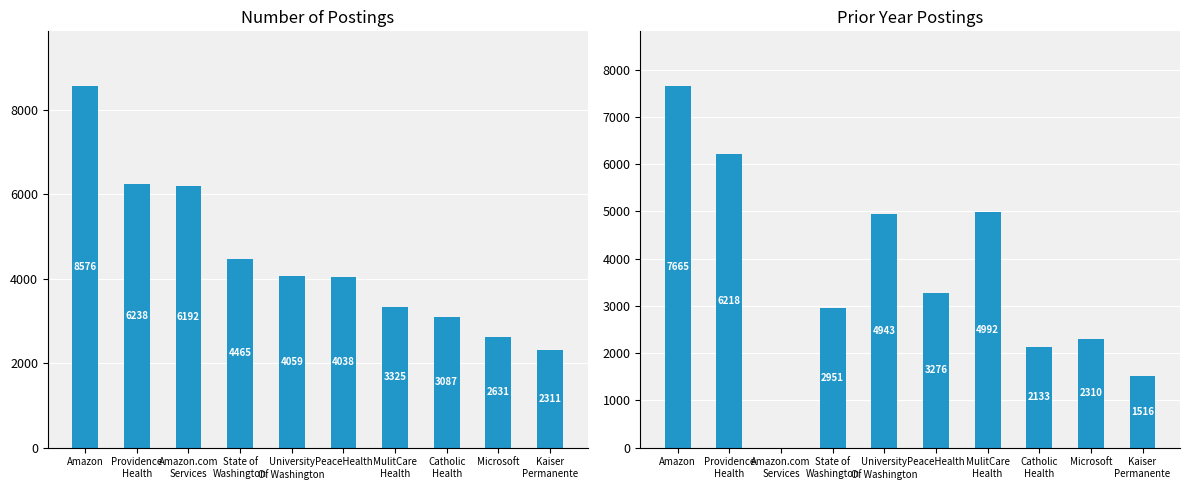

Which series has the largest range (max minus min)?

Prior year